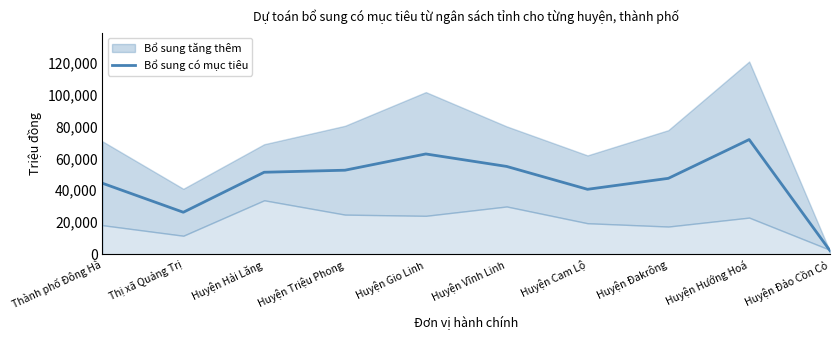

How many data points does each series have?

10